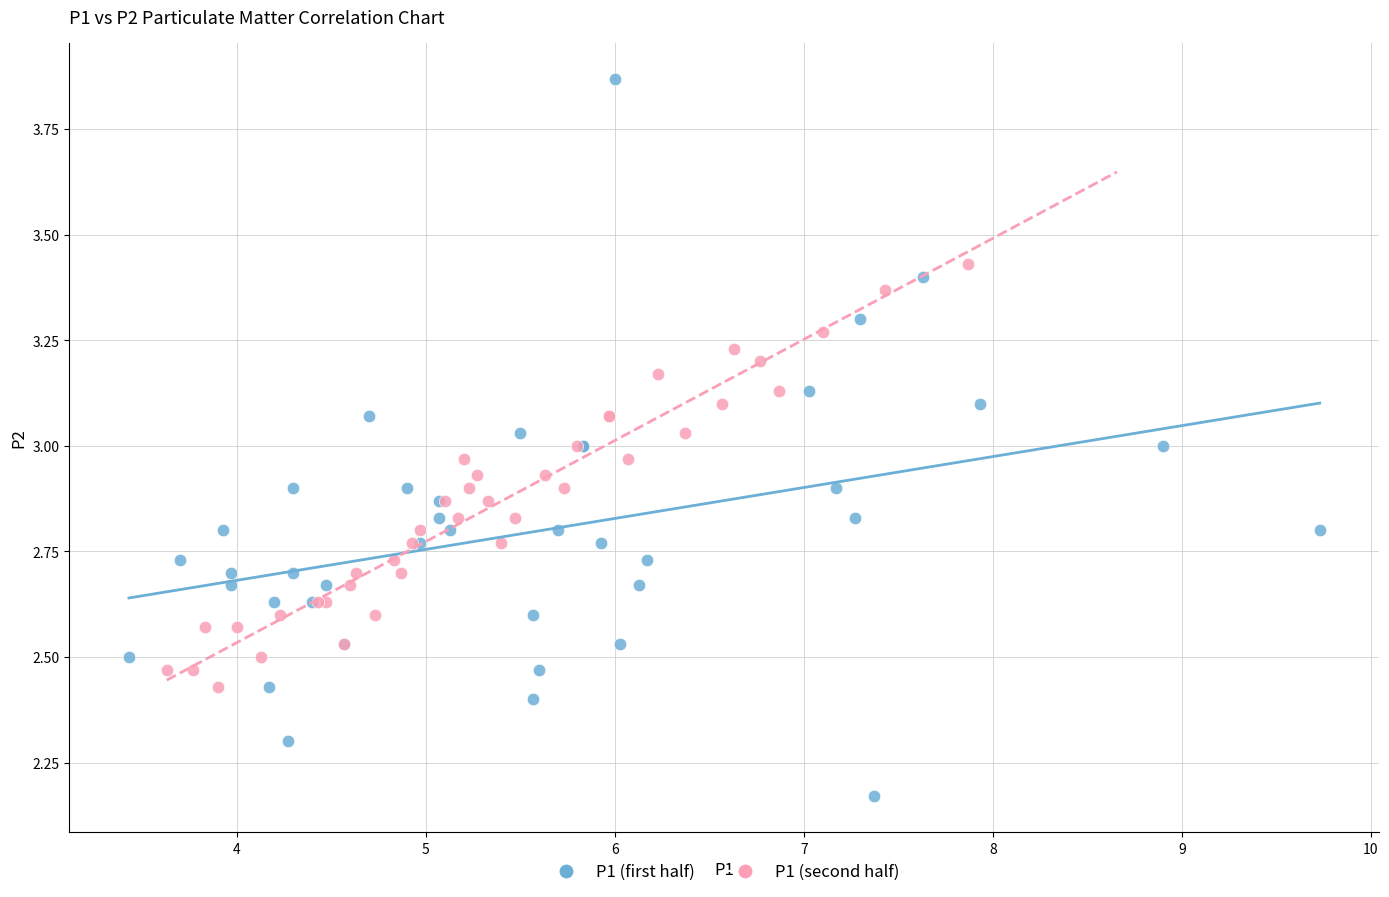

Which series reaches the maximum Y coordinate?

P1 (first half)